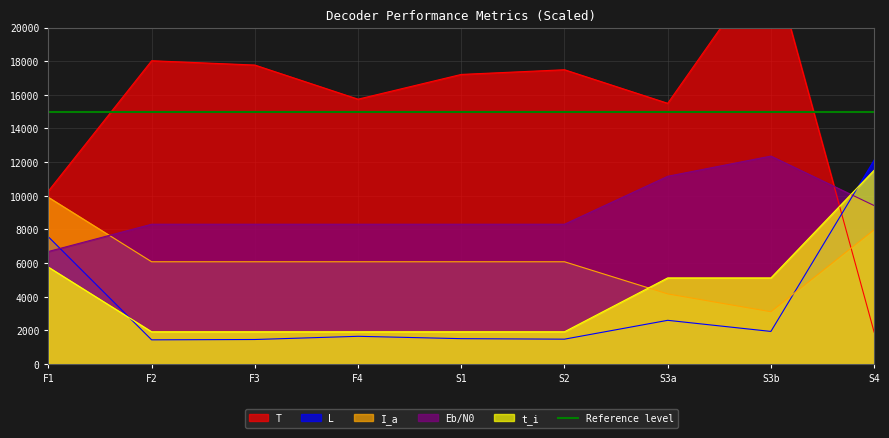

Which series ends up on top after the final intersection of L and Eb/N0?

L